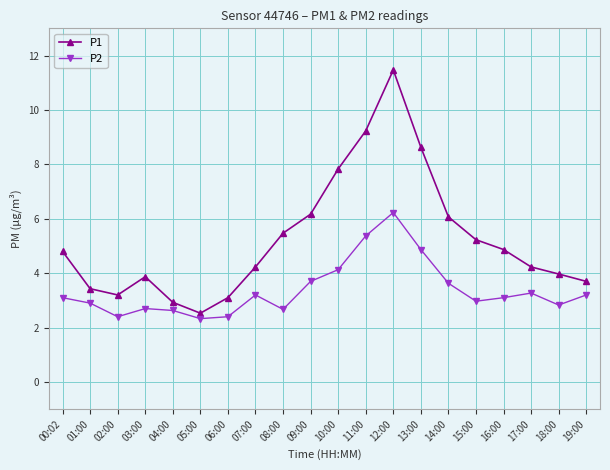

True or false: P1 and P2 cross at least once.

False